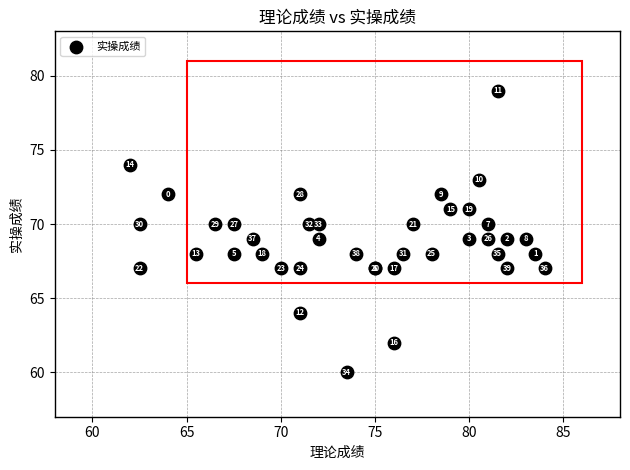

What Y value in the scatter plot is closest to 69?

69